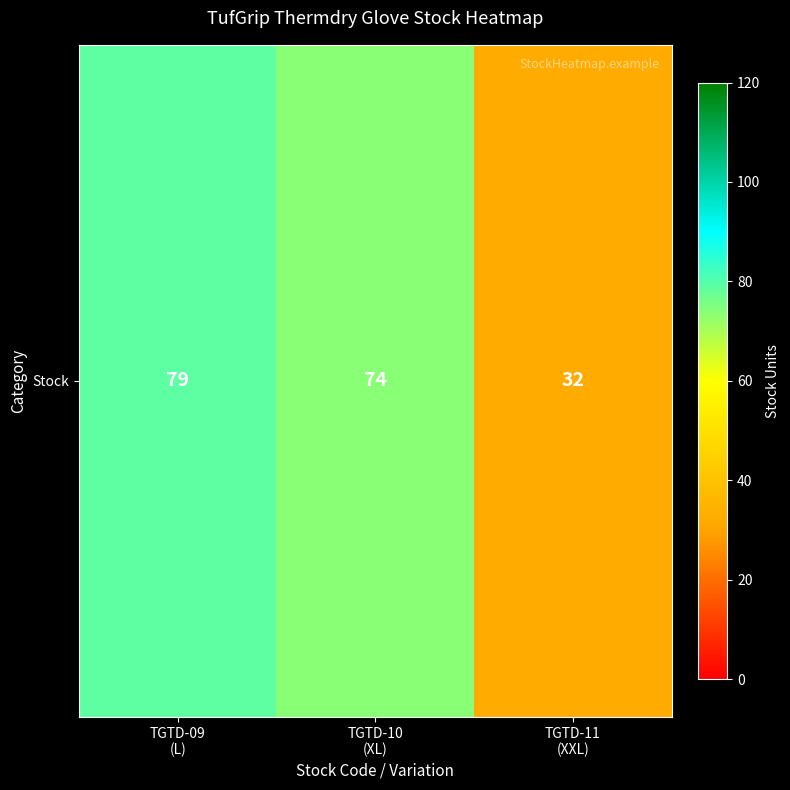

Reading left to right, extract all data points from this chart.

TGTD-09
(L)=79	TGTD-10
(XL)=74	TGTD-11
(XXL)=32